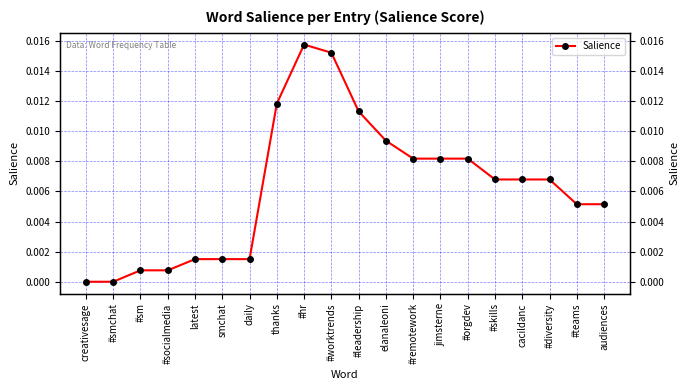

Between jimsterne and smchat, which is larger?

jimsterne